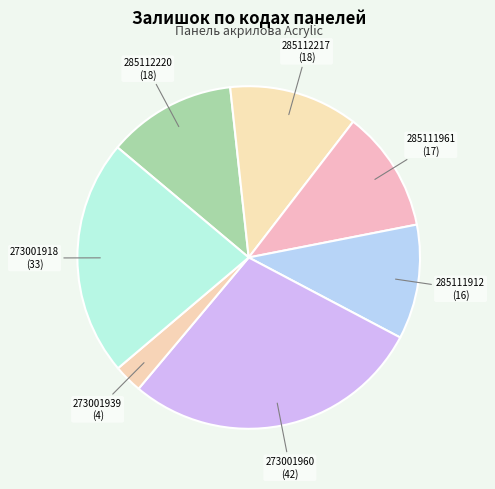

Is there a majority slice in this chart?

No